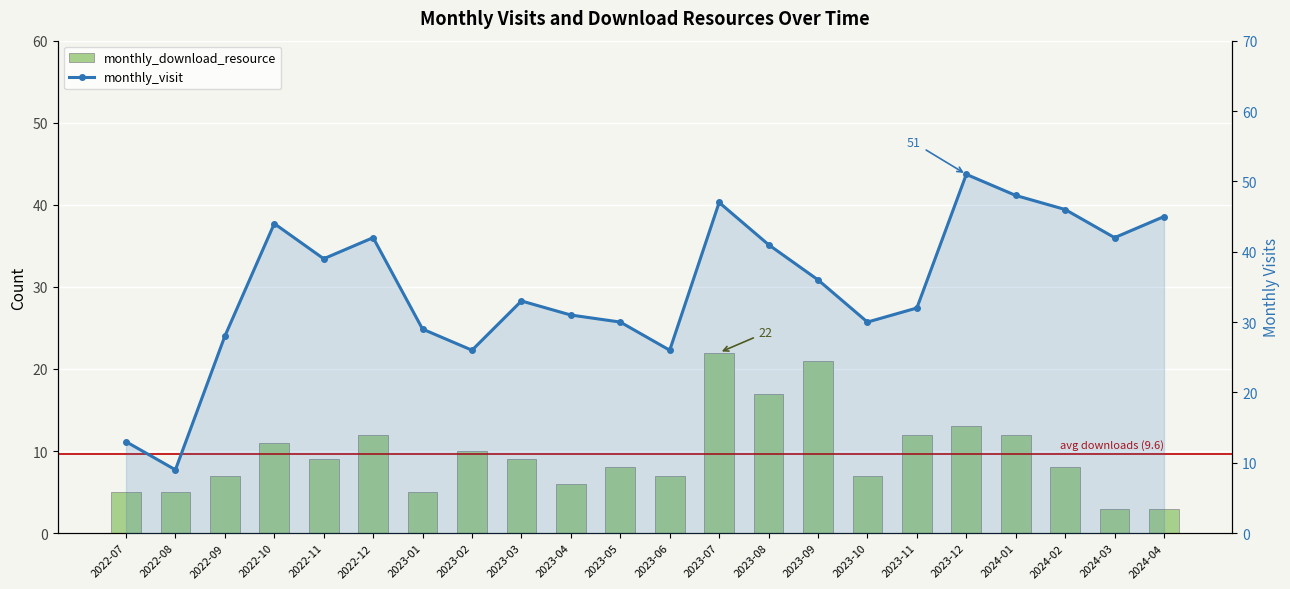

The value of monthly_visit at 2024-01 is 67. True or false?

False